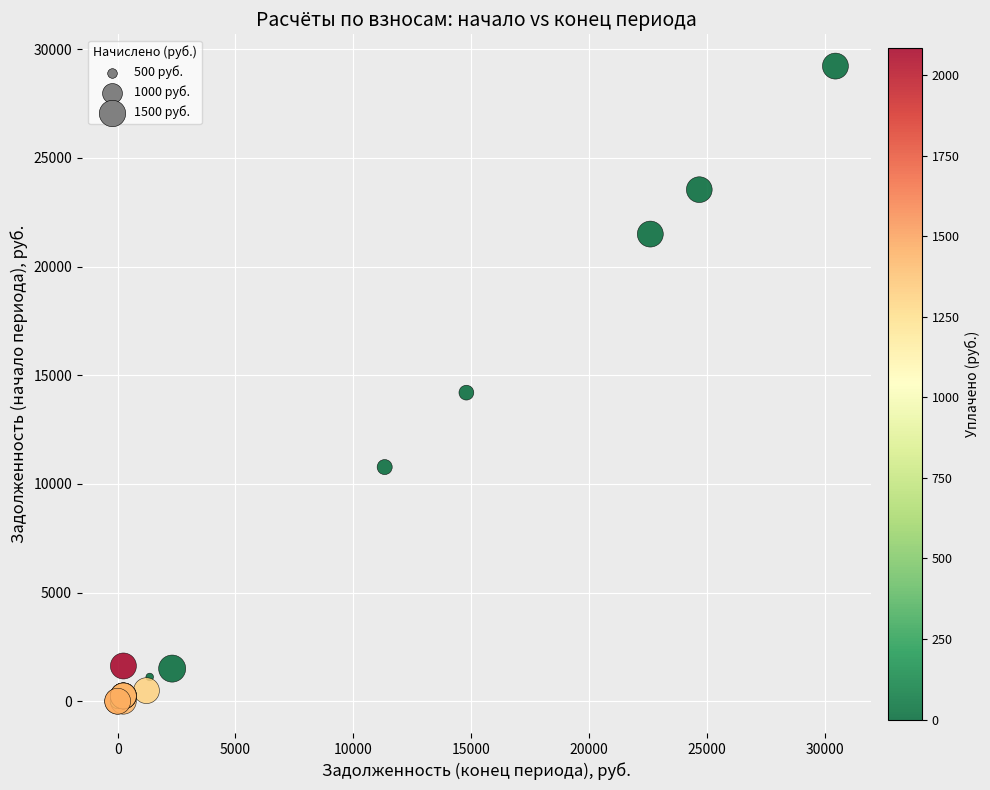

What Y value in the scatter plot is closest to 14611?

14198.2